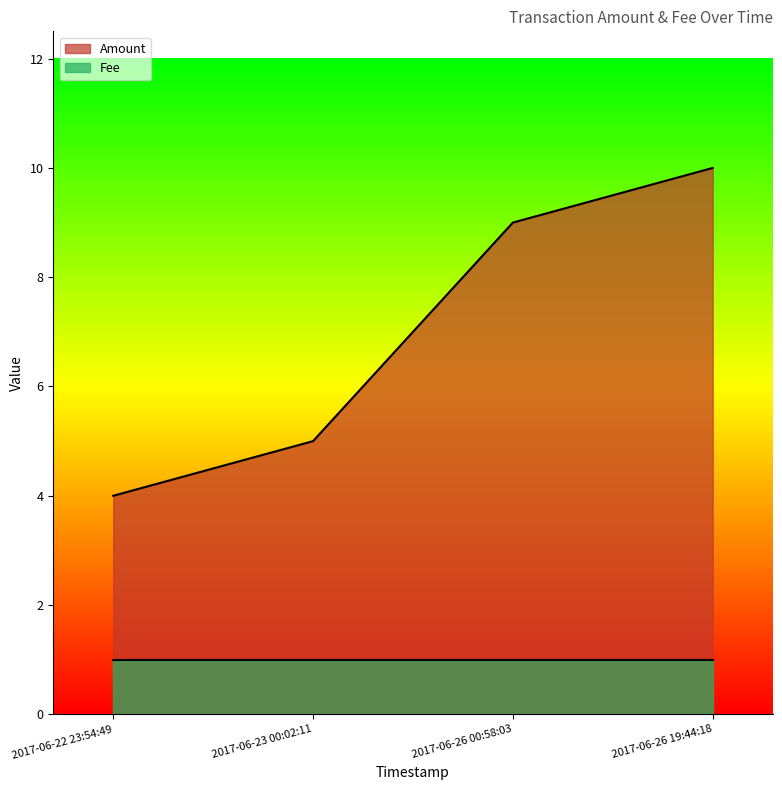

Is it true that the value at 2017-06-22 23:54:49 is 4?

True